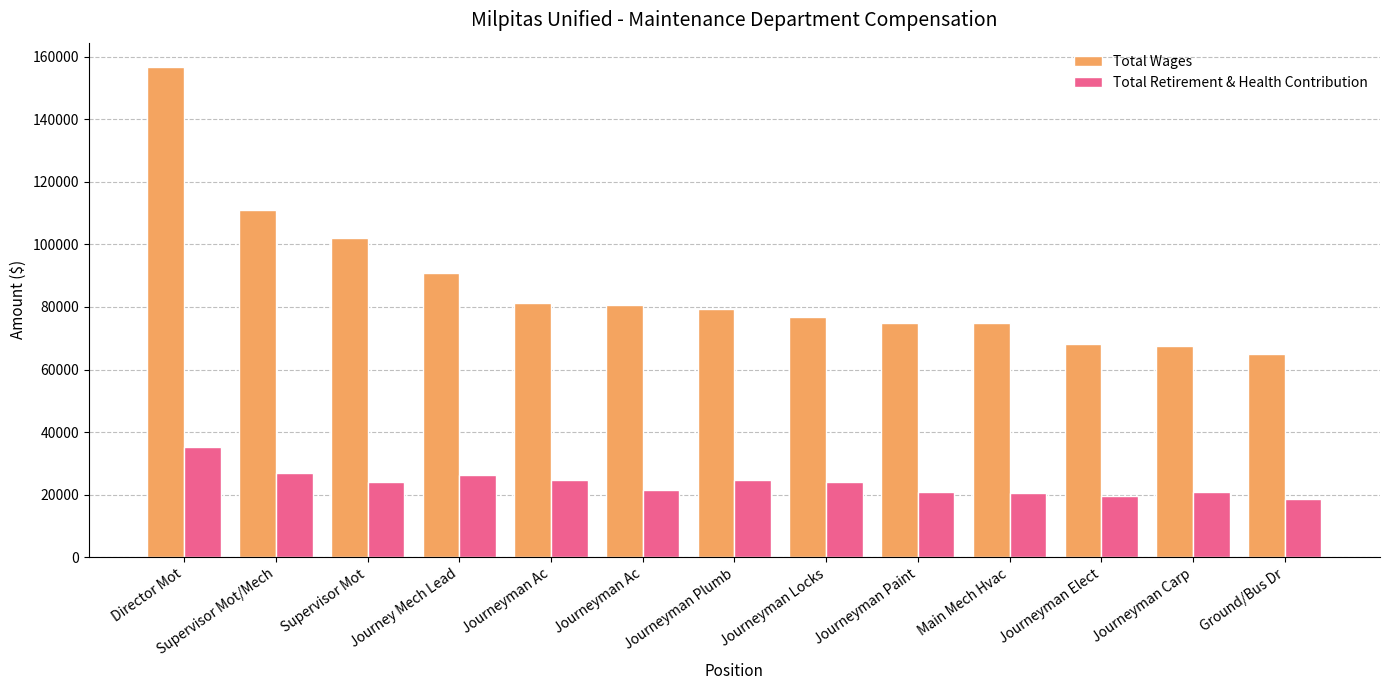

Reading left to right, extract all data points from this chart.

Total Wages: Director Mot=156674	Supervisor Mot/Mech=110972	Supervisor Mot=102072	Journey Mech Lead=90970	Journeyman Ac=81294	Journeyman Ac=80650	Journeyman Plumb=79326	Journeyman Locks=76736	Journeyman Paint=74998	Main Mech Hvac=74919	Journeyman Elect=68058	Journeyman Carp=67364	Ground/Bus Dr=65080
Total Retirement & Health Contribution: Director Mot=35377	Supervisor Mot/Mech=27039	Supervisor Mot=23932	Journey Mech Lead=26325	Journeyman Ac=24758	Journeyman Ac=21515	Journeyman Plumb=24585	Journeyman Locks=24119	Journeyman Paint=20701	Main Mech Hvac=20652	Journeyman Elect=19622	Journeyman Carp=20979	Ground/Bus Dr=18507